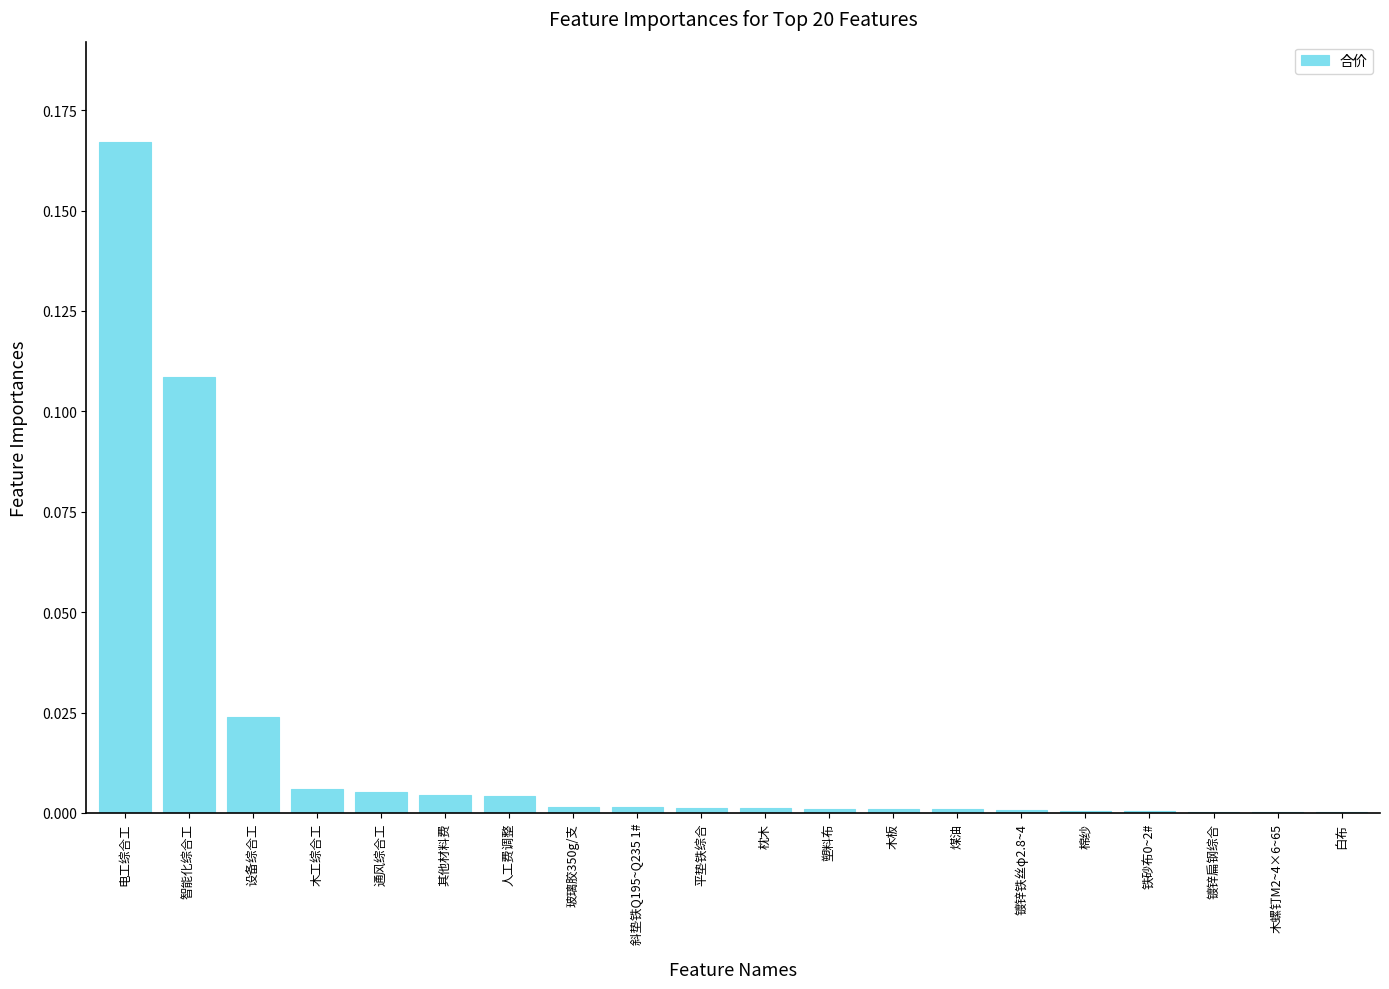

Is it true that the value at 其他材料费 is 0.0?

True